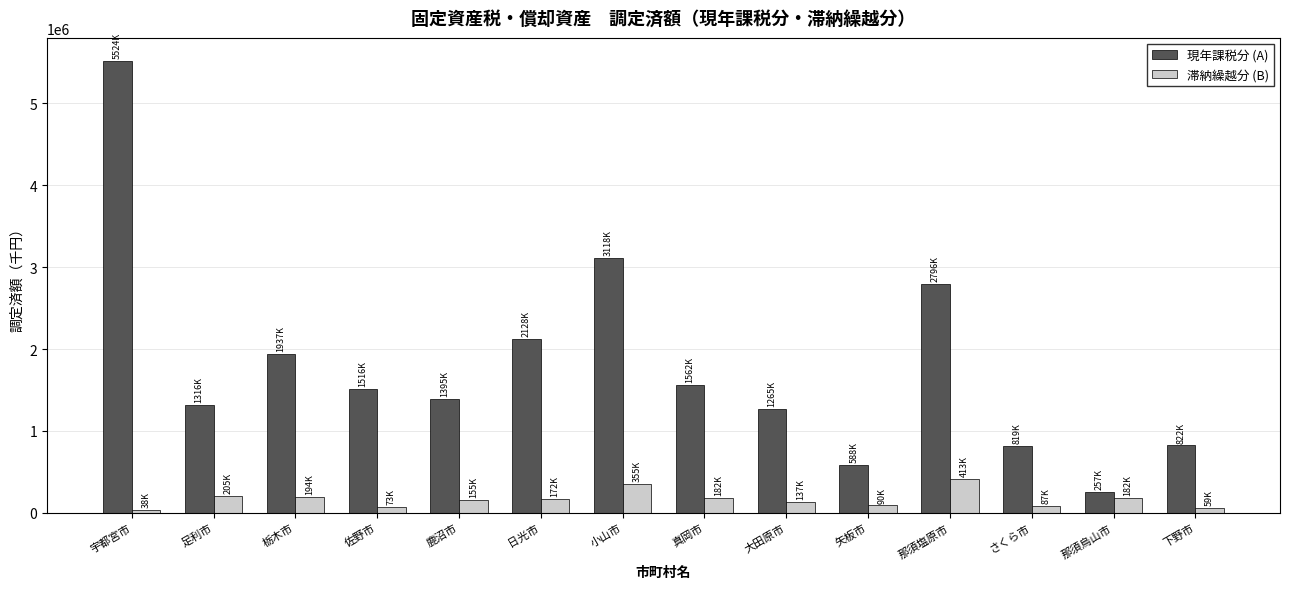

Which series changed the most between 小山市 and 真岡市?

現年課税分 (A)